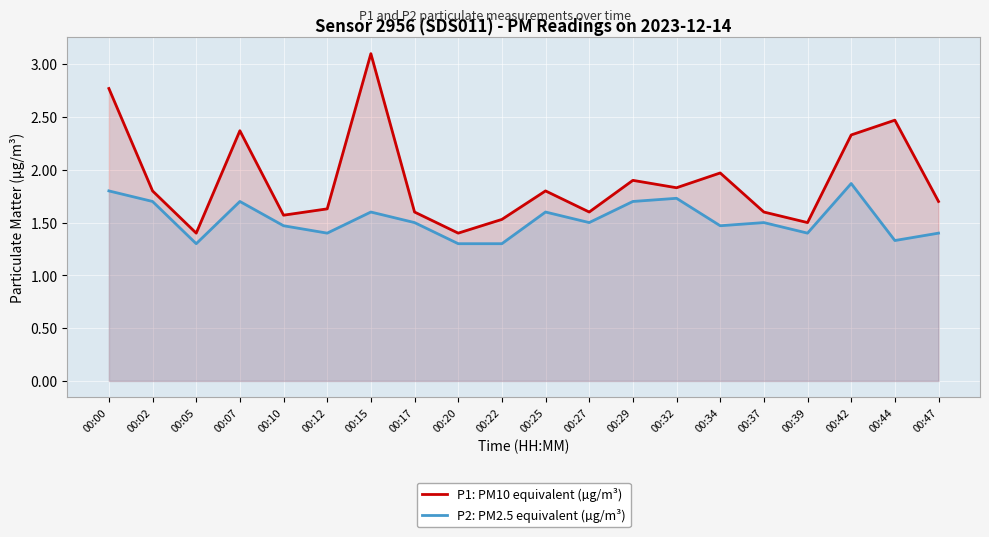

In P2: PM2.5 equivalent (µg/m³), how many points are higher than both neighbors (excluding endpoints)?

6